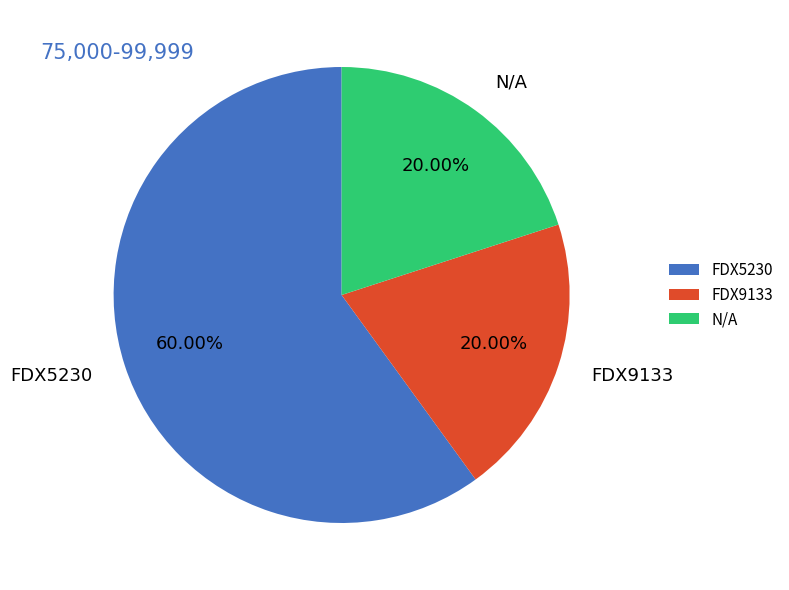

Is there a majority slice in this chart?

Yes